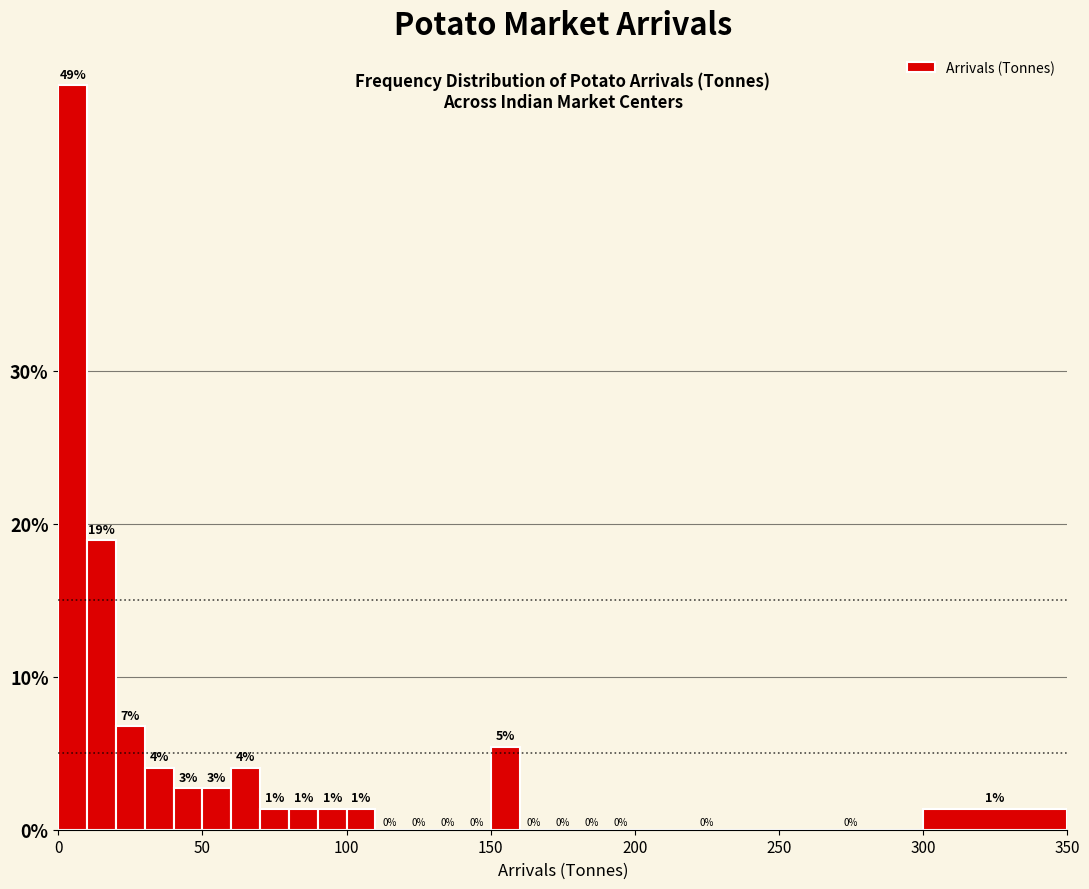

Around what value on the x-axis is the tallest bar? Give the approximate position of its centre, as read against the axis.

5